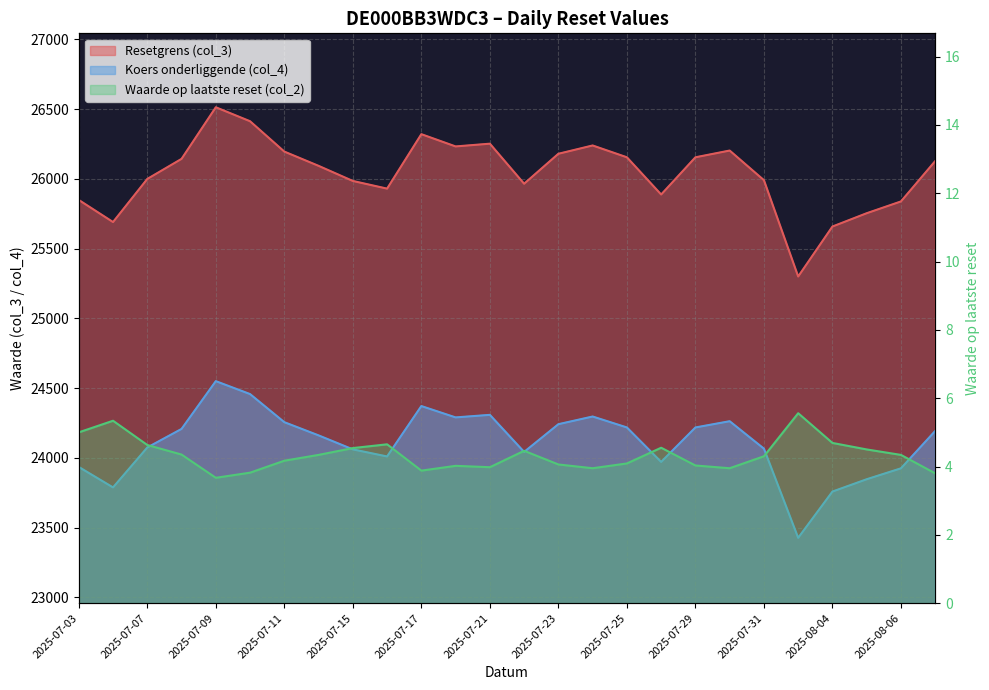

Is it true that Koers onderliggende (col_4) equals 23934.1 at 2025-07-03?

True